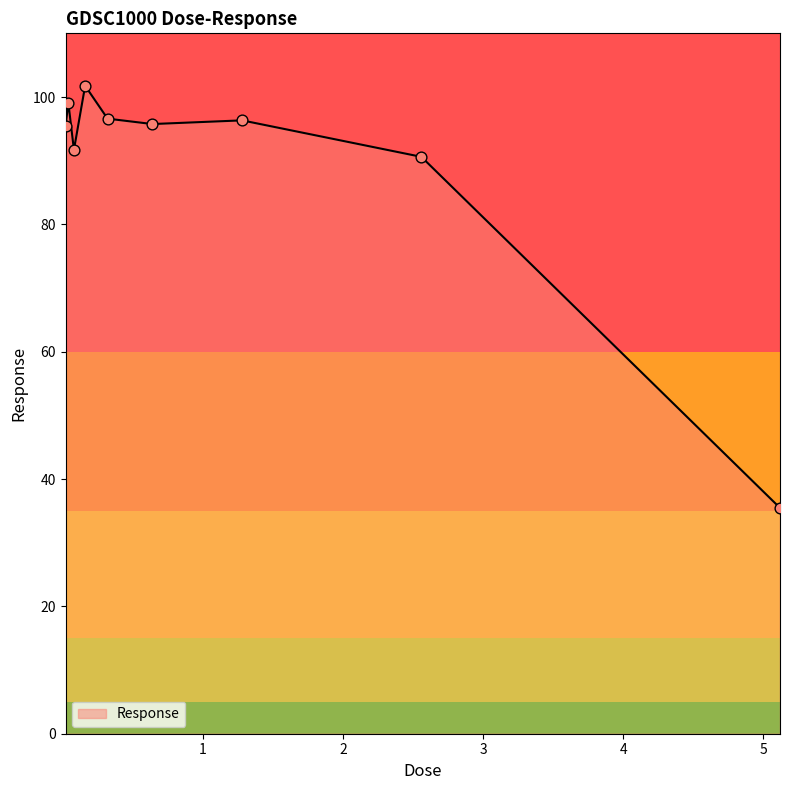

What is the maximum value shown in the chart?

101.8